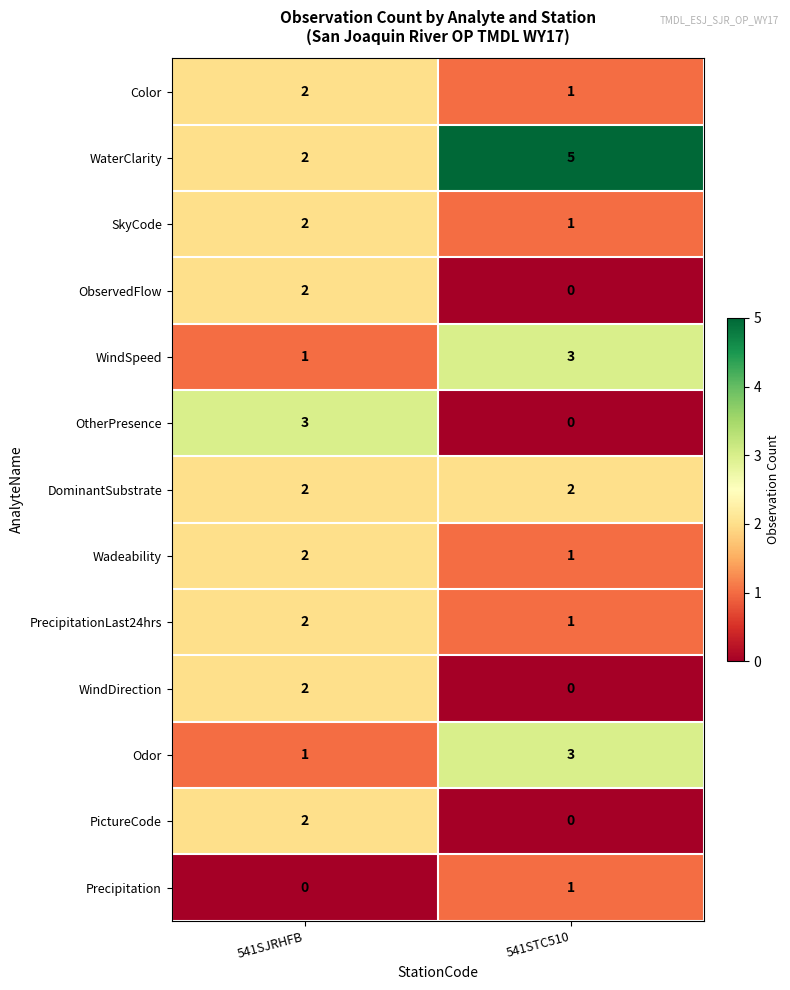

Reading left to right, extract all data points from this chart.

Color: 2	1
WaterClarity: 2	5
SkyCode: 2	1
ObservedFlow: 2	0
WindSpeed: 1	3
OtherPresence: 3	0
DominantSubstrate: 2	2
Wadeability: 2	1
PrecipitationLast24hrs: 2	1
WindDirection: 2	0
Odor: 1	3
PictureCode: 2	0
Precipitation: 0	1